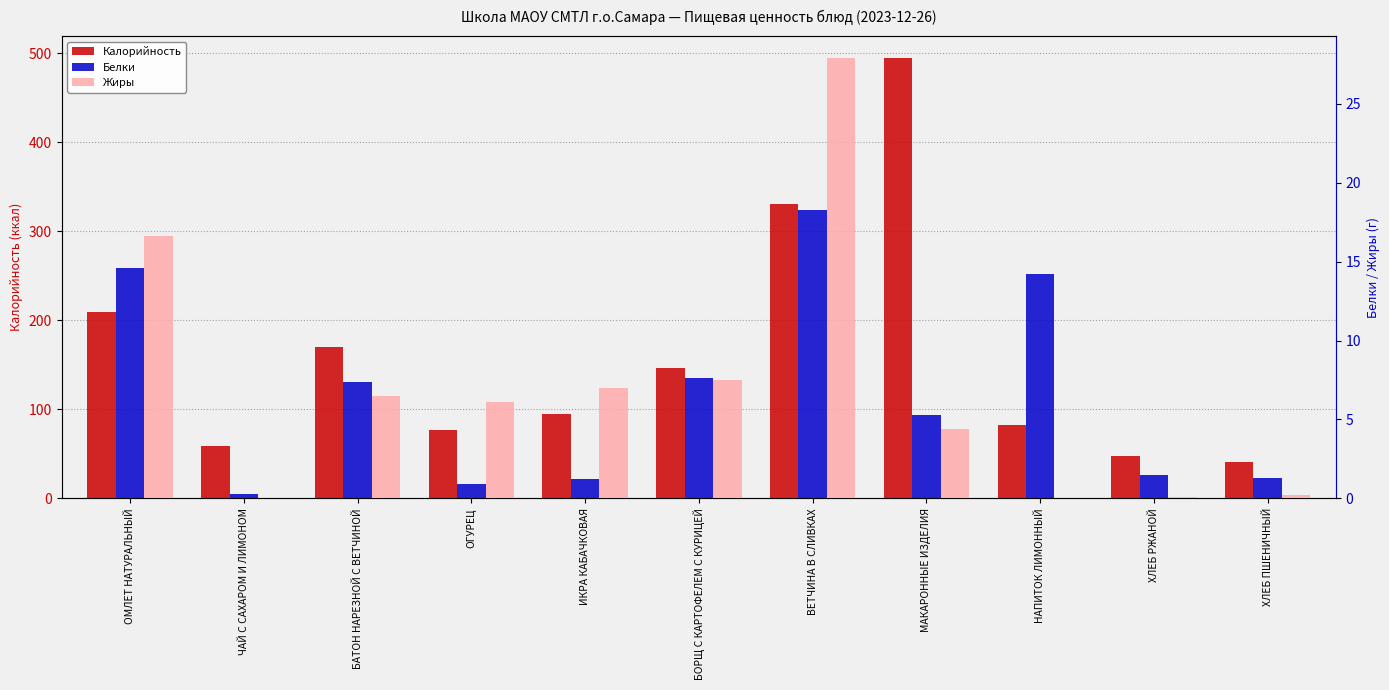

What is the difference between the maximum and minimum values in the Калорийность series?

453.5